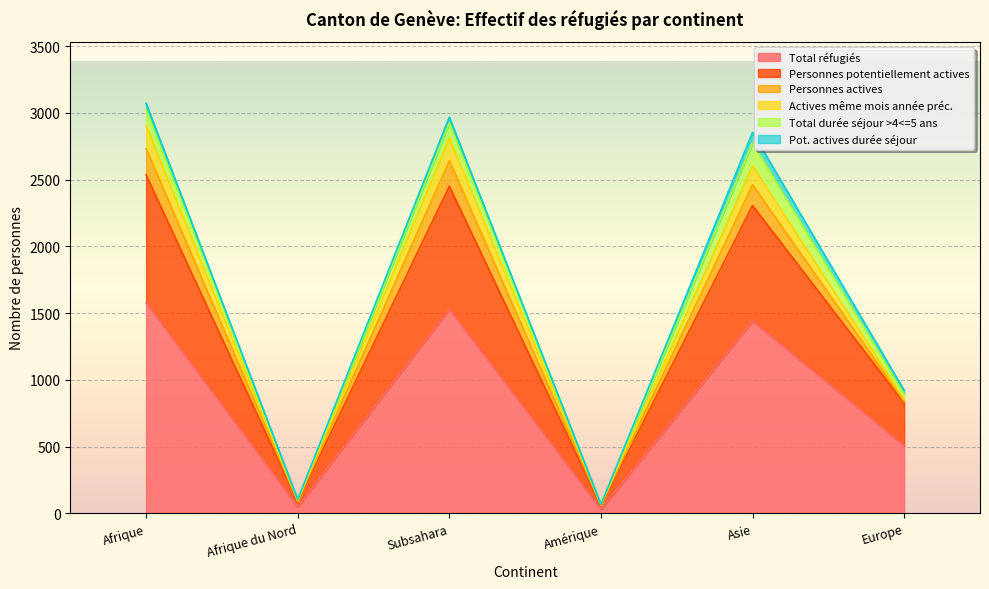

True or false: Personnes actives and Actives même mois année préc. cross at least once.

False